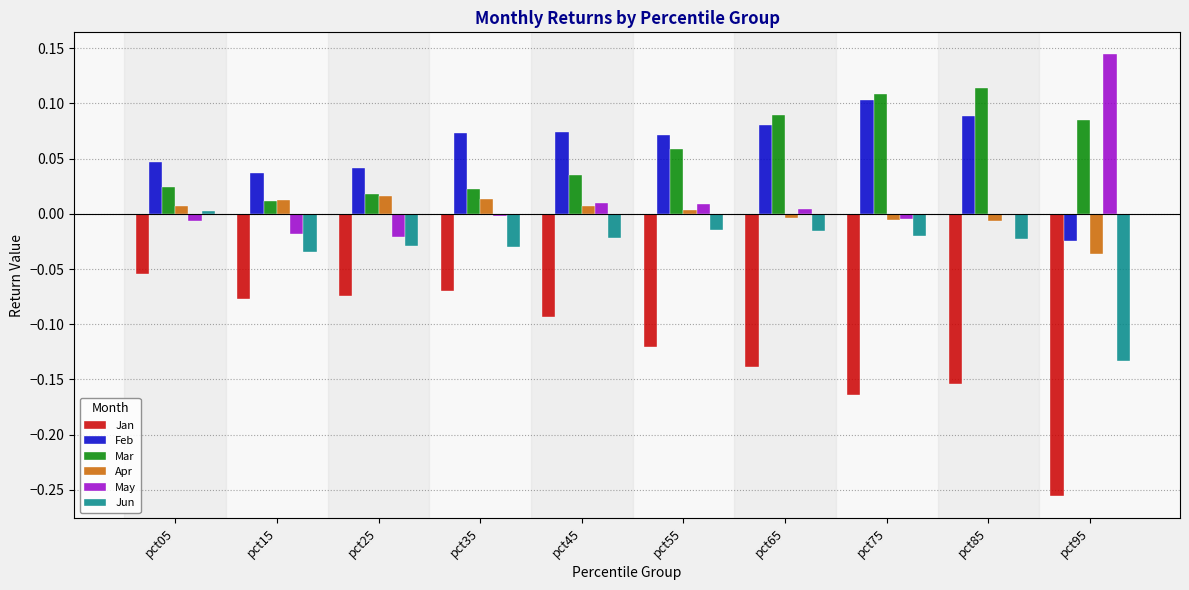

The May series shows -0.0 at pct05. True or false?

True